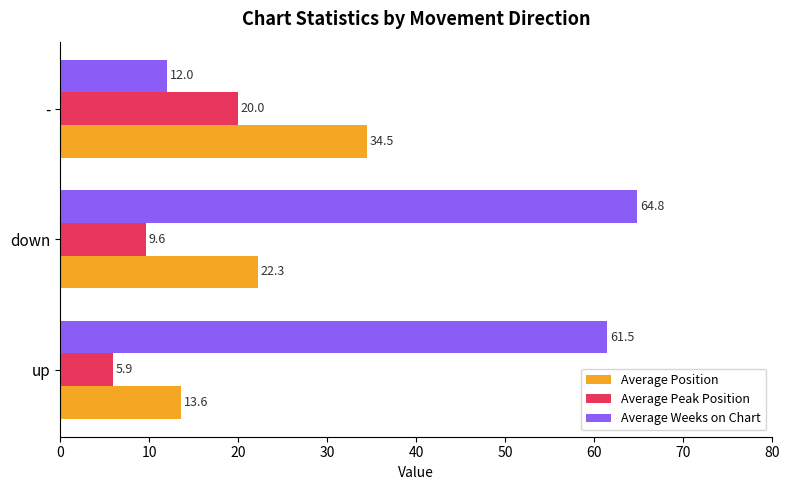

At how many categories does at least one series exceed 41?

2